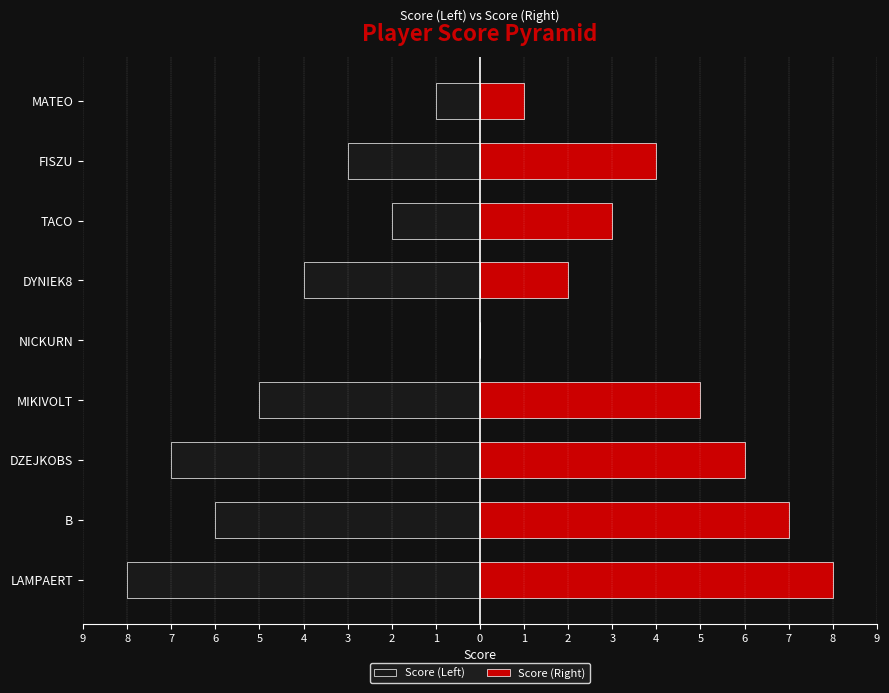

At how many categories does at least one series exceed -7?

9